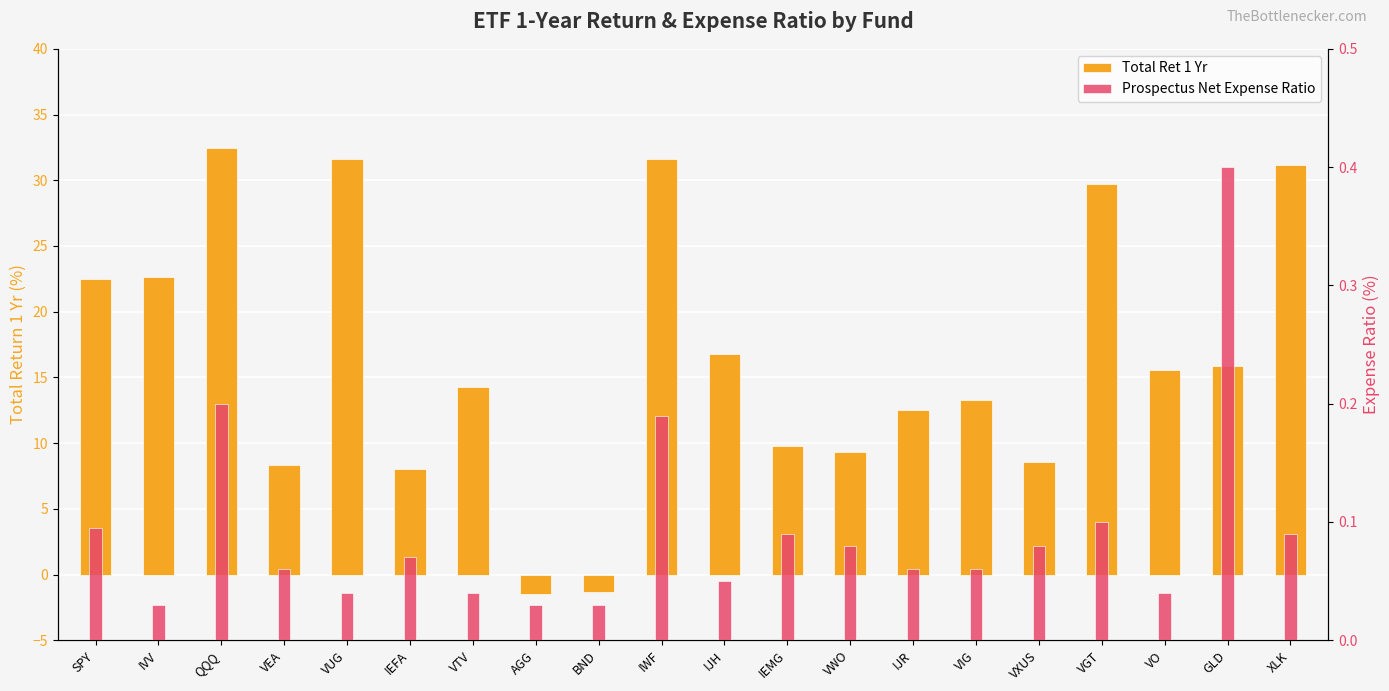

Rank the categories by Prospectus Net Expense Ratio value from lowest to highest.

IVV, AGG, BND, VUG, VTV, VO, IJH, VEA, IJR, VIG, IEFA, VWO, VXUS, IEMG, XLK, SPY, VGT, IWF, QQQ, GLD